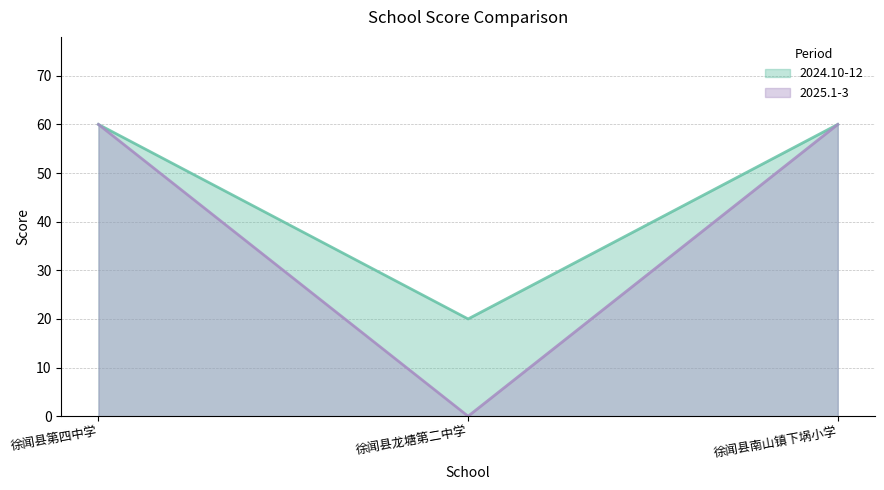

The 2025.1-3 series shows 60 at 徐闻县第四中学. True or false?

True